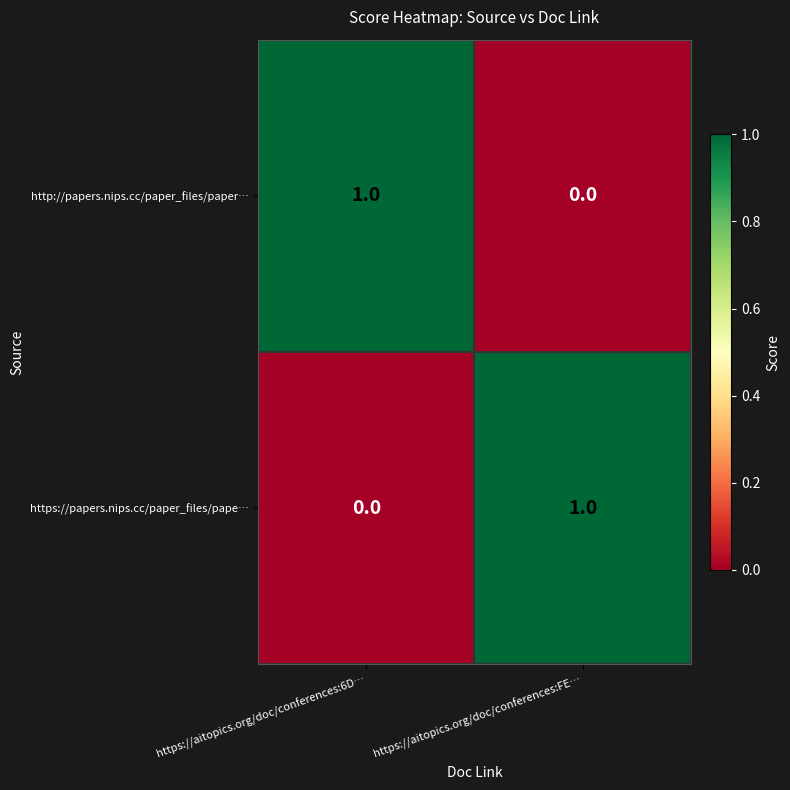

Rank the series at https://aitopics.org/doc/conferences:6D… from lowest to highest value.

https://papers.nips.cc/paper_files/pape…, http://papers.nips.cc/paper_files/paper…